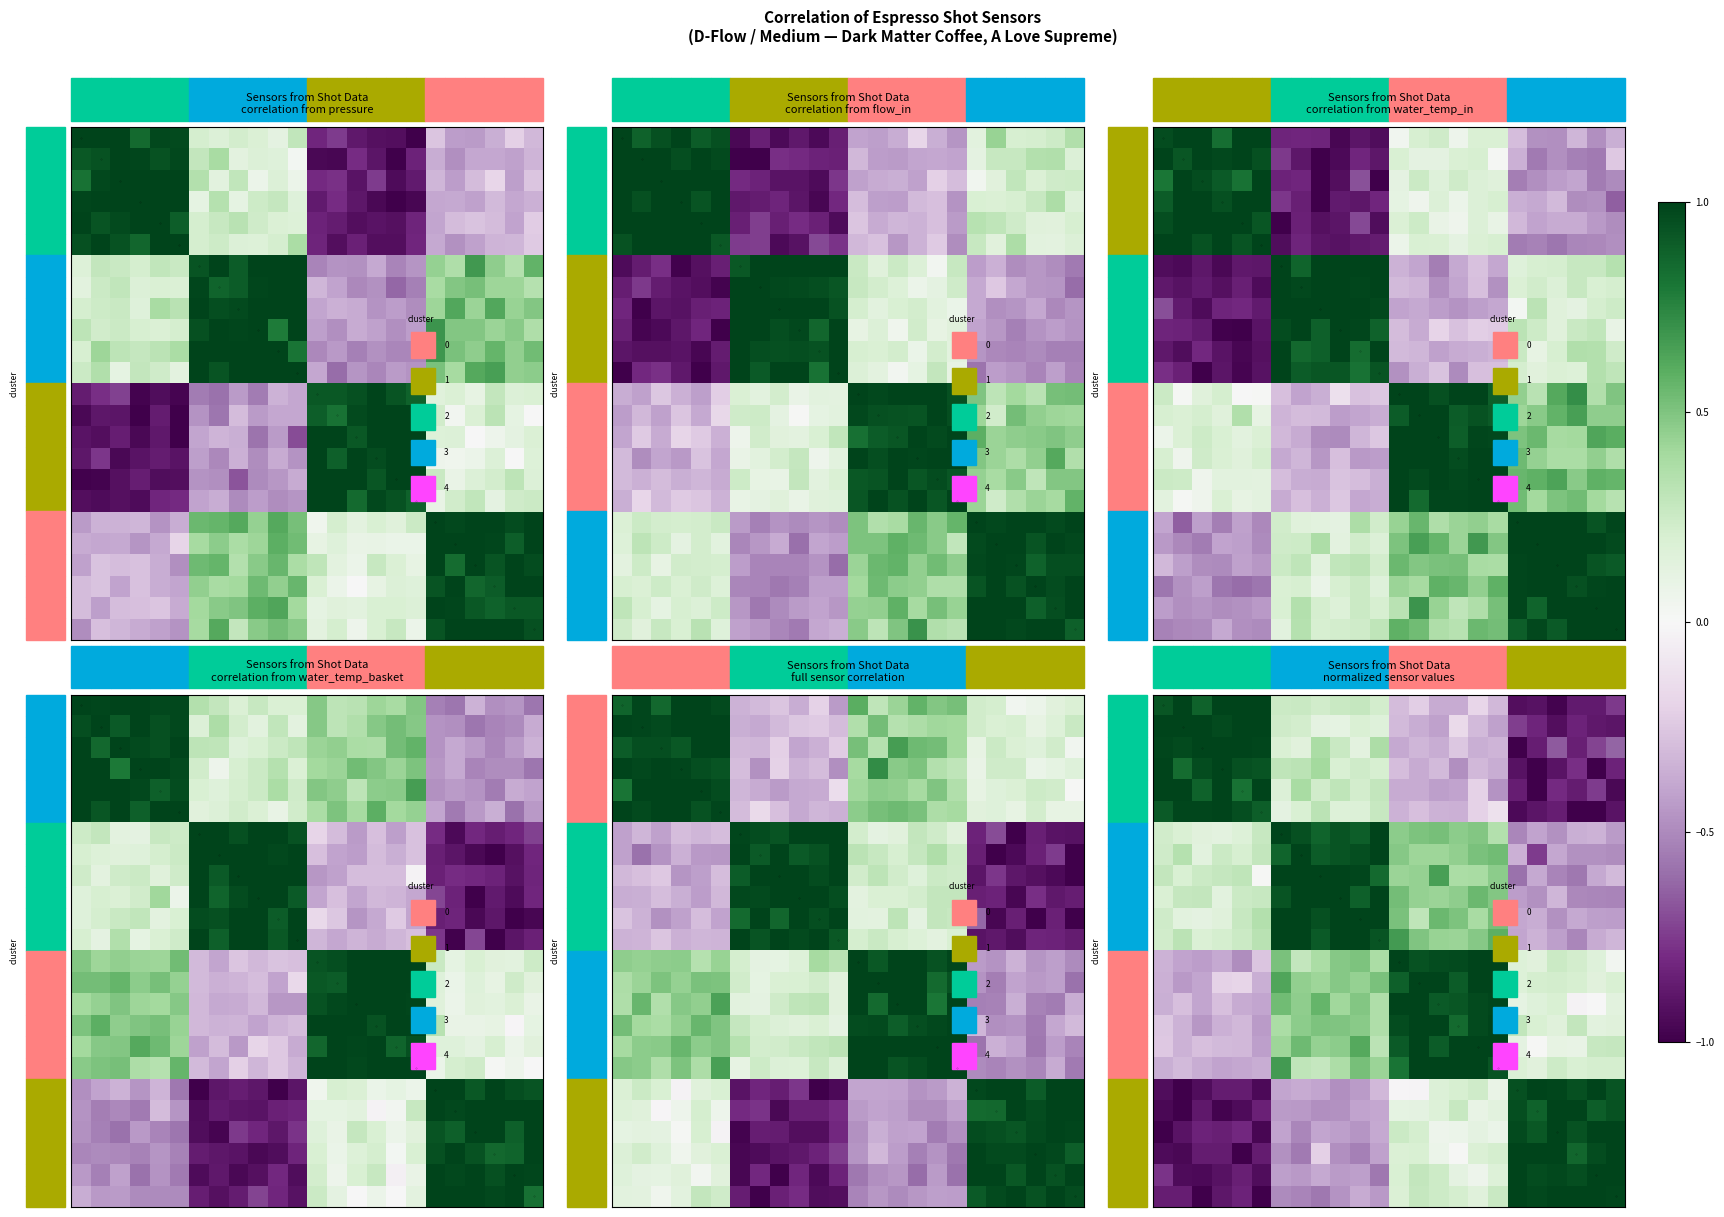

What is the maximum value shown in the chart?

1.0